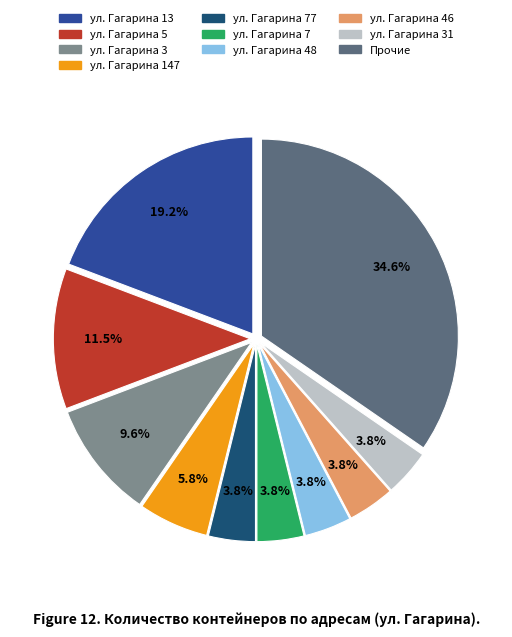

How many slices are in this pie chart?

10